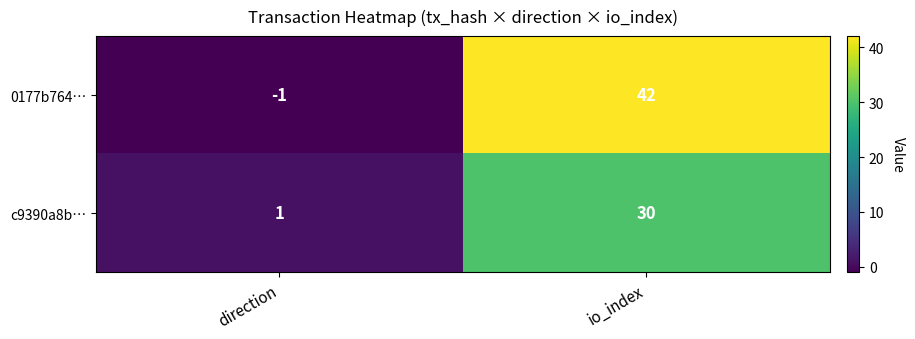

What is the difference between the highest and lowest values at io_index?

12